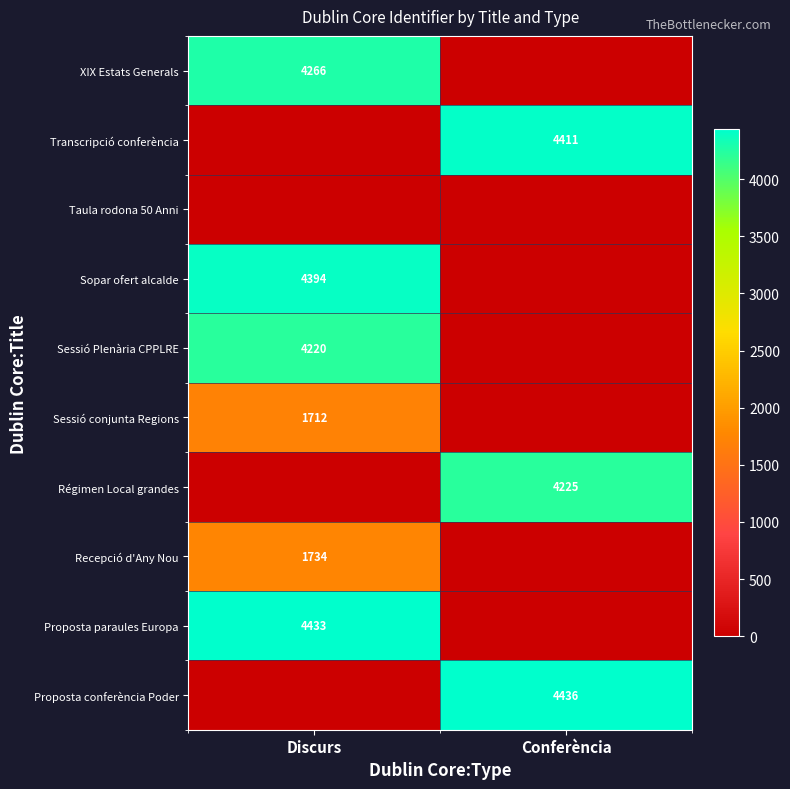

The Sopar ofert alcalde series shows 1853 at Discurs. True or false?

False